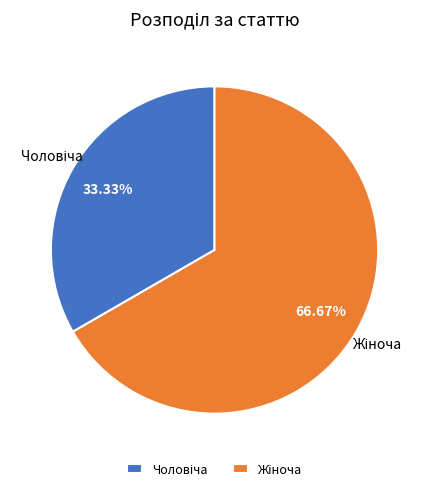

Is there a majority slice in this chart?

Yes